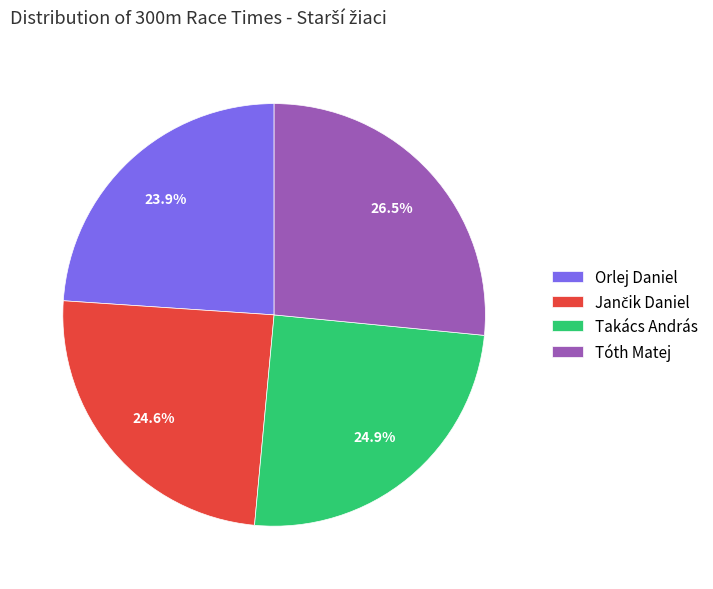

Which slice is the smallest?

Orlej Daniel